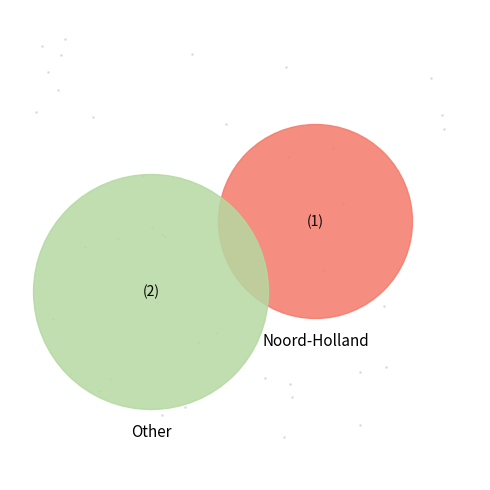

Is there a majority slice in this chart?

No